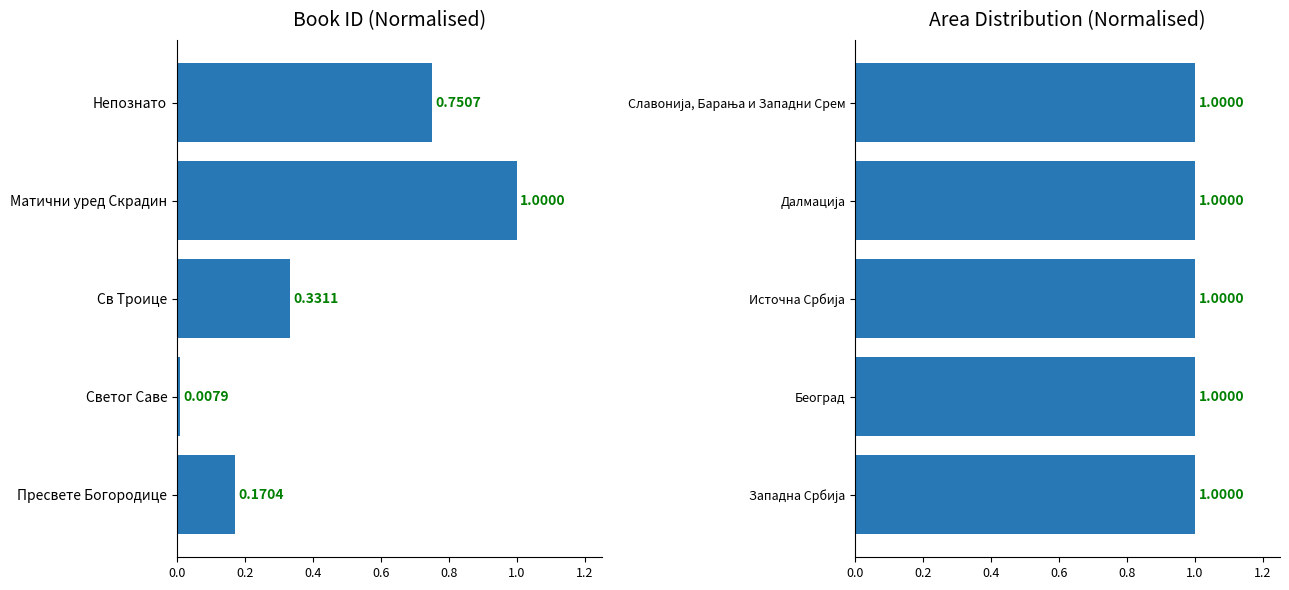

How many groups of bars are there?

5